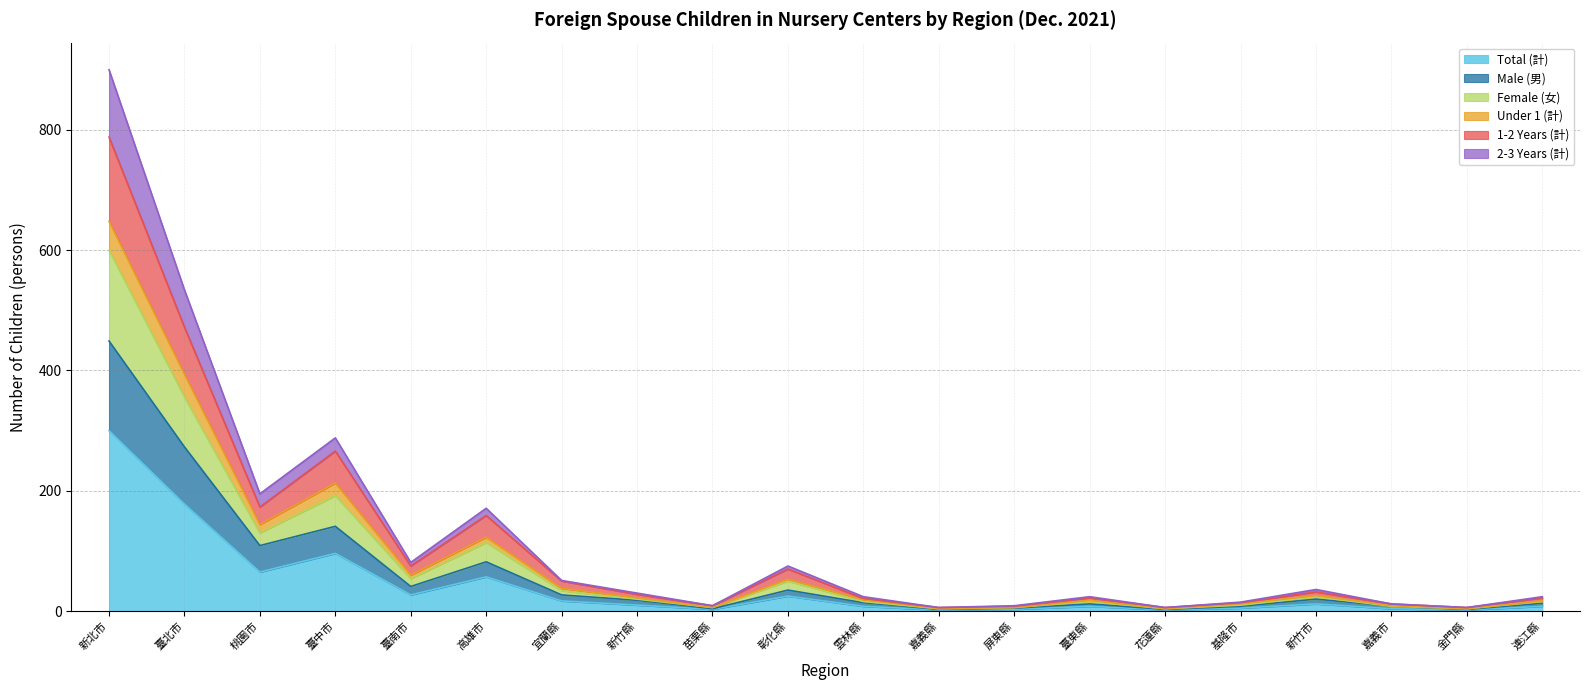

How many distinct data groups are displayed?

6